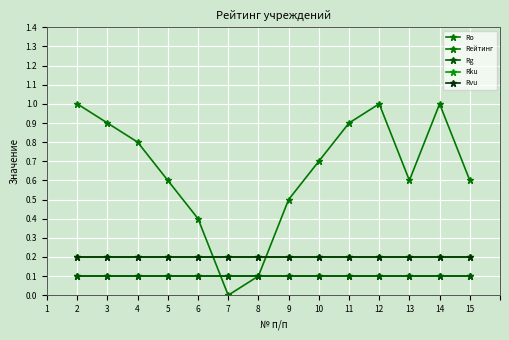

What is the average value of the Ro series?

0.1